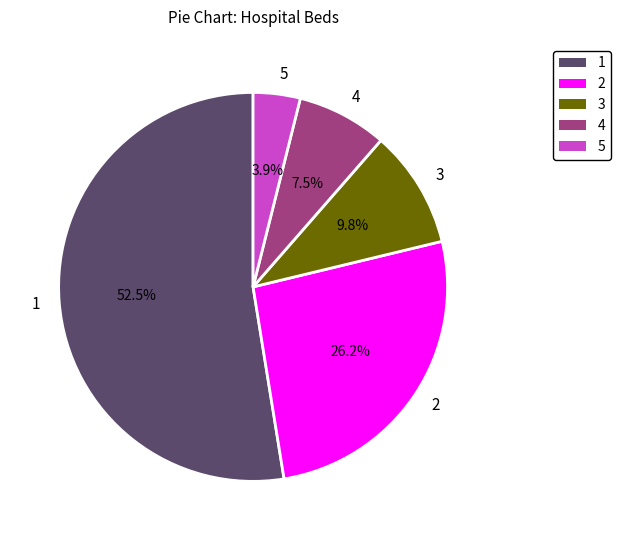

Does 1 account for over 50% of the chart?

Yes